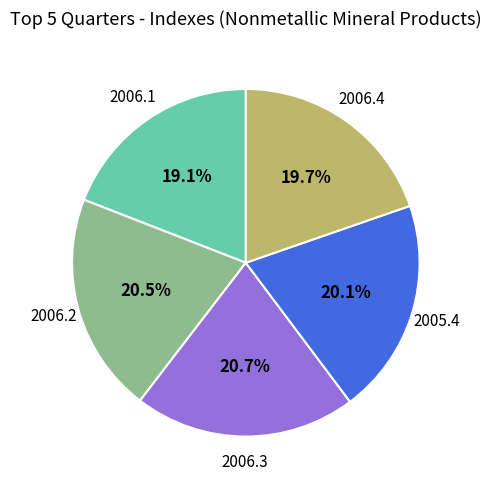

Does 2005.4 represent more than half of the total?

No